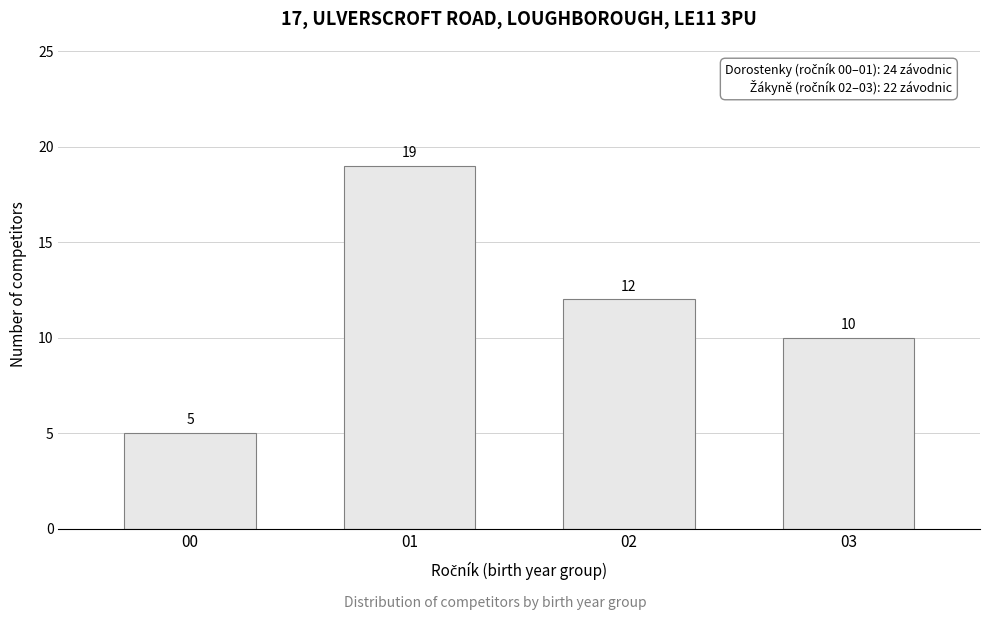

Reading left to right, list all the values displayed in this chart.

00=5	01=19	02=12	03=10